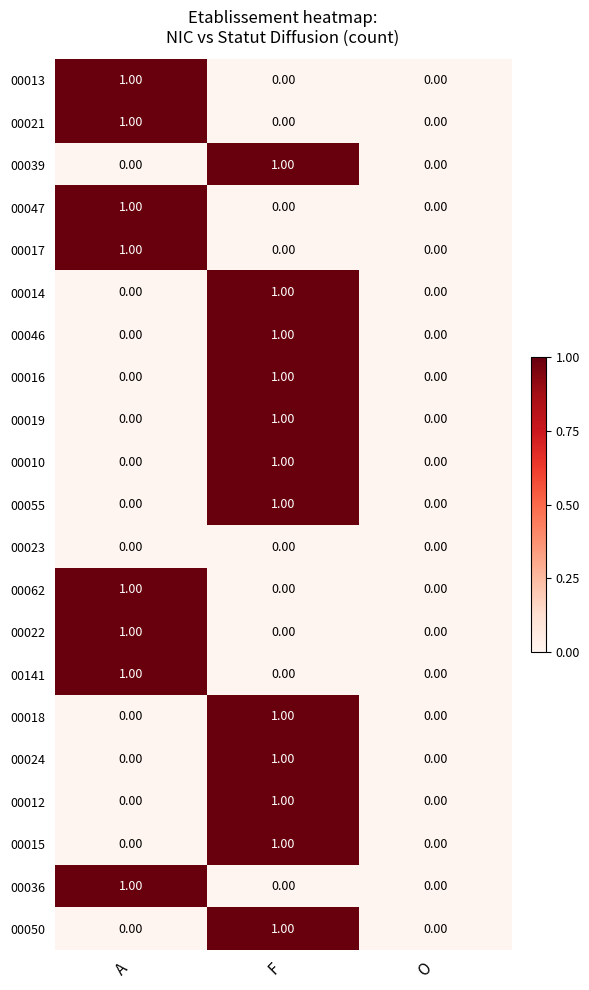

At which category is the sum across all series the highest?

F